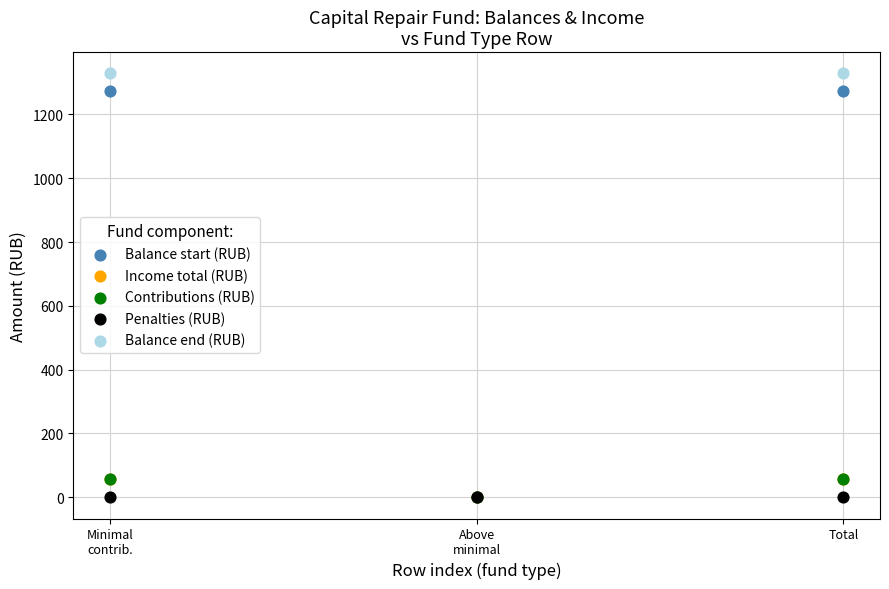

What are all the series names shown in the legend?

Balance start (RUB), Income total (RUB), Contributions (RUB), Penalties (RUB), Balance end (RUB)